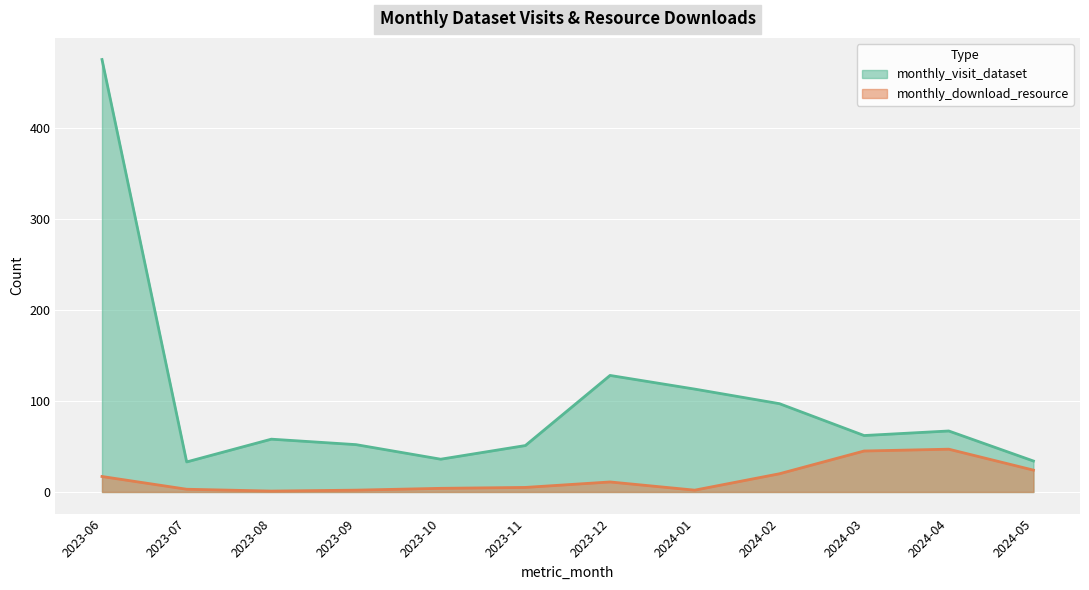

Which category has the highest value across all series?

2023-06